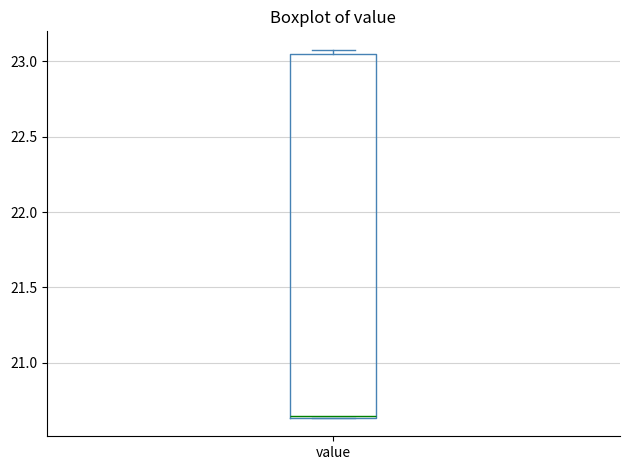

Read this box plot against the y-axis: the position of the median line, the range covered by the box, and the ends of both whiskers. The values are not printed on the chart, so give them approximately, as read against the axis.

median 20.65, box 20.65 to 23.05, whiskers 20.65 to 23.10